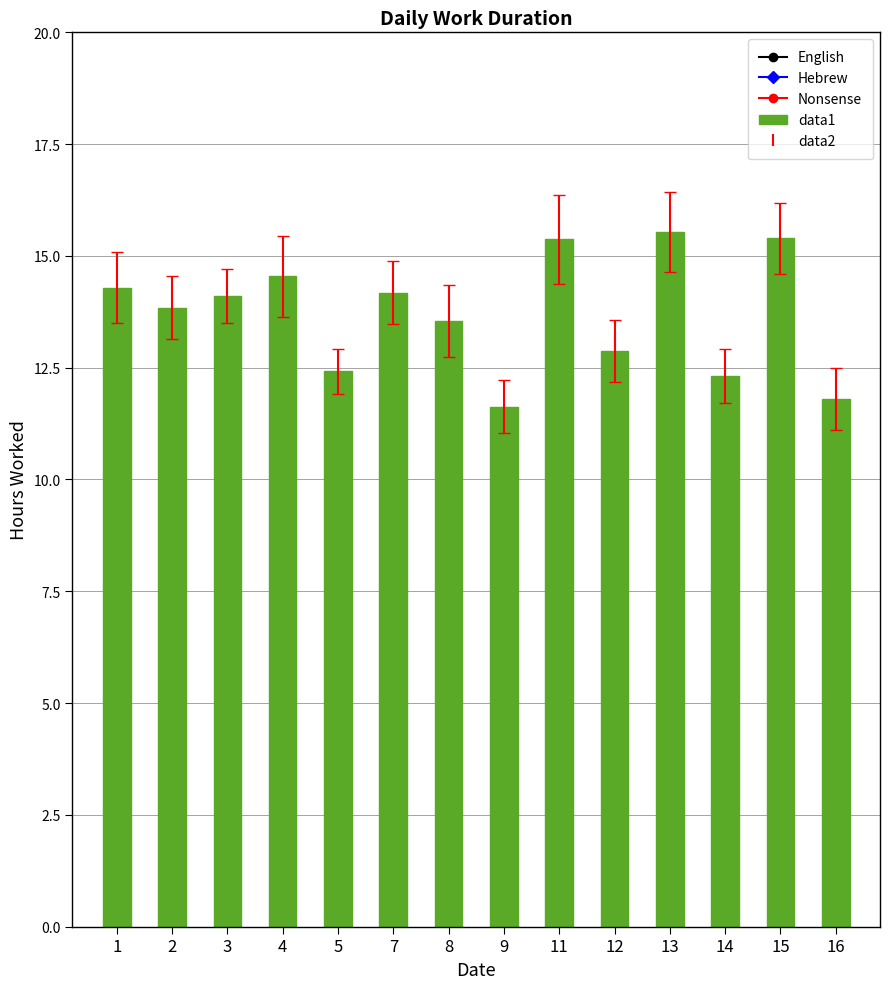

Which label corresponds to the smallest value in the chart?

9